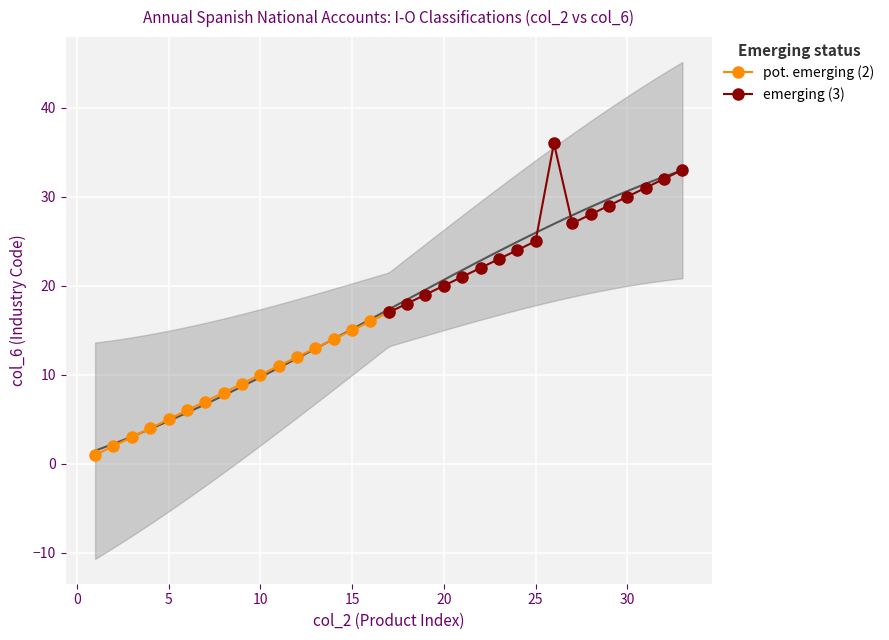

Which series has the largest range (max minus min)?

emerging (3)